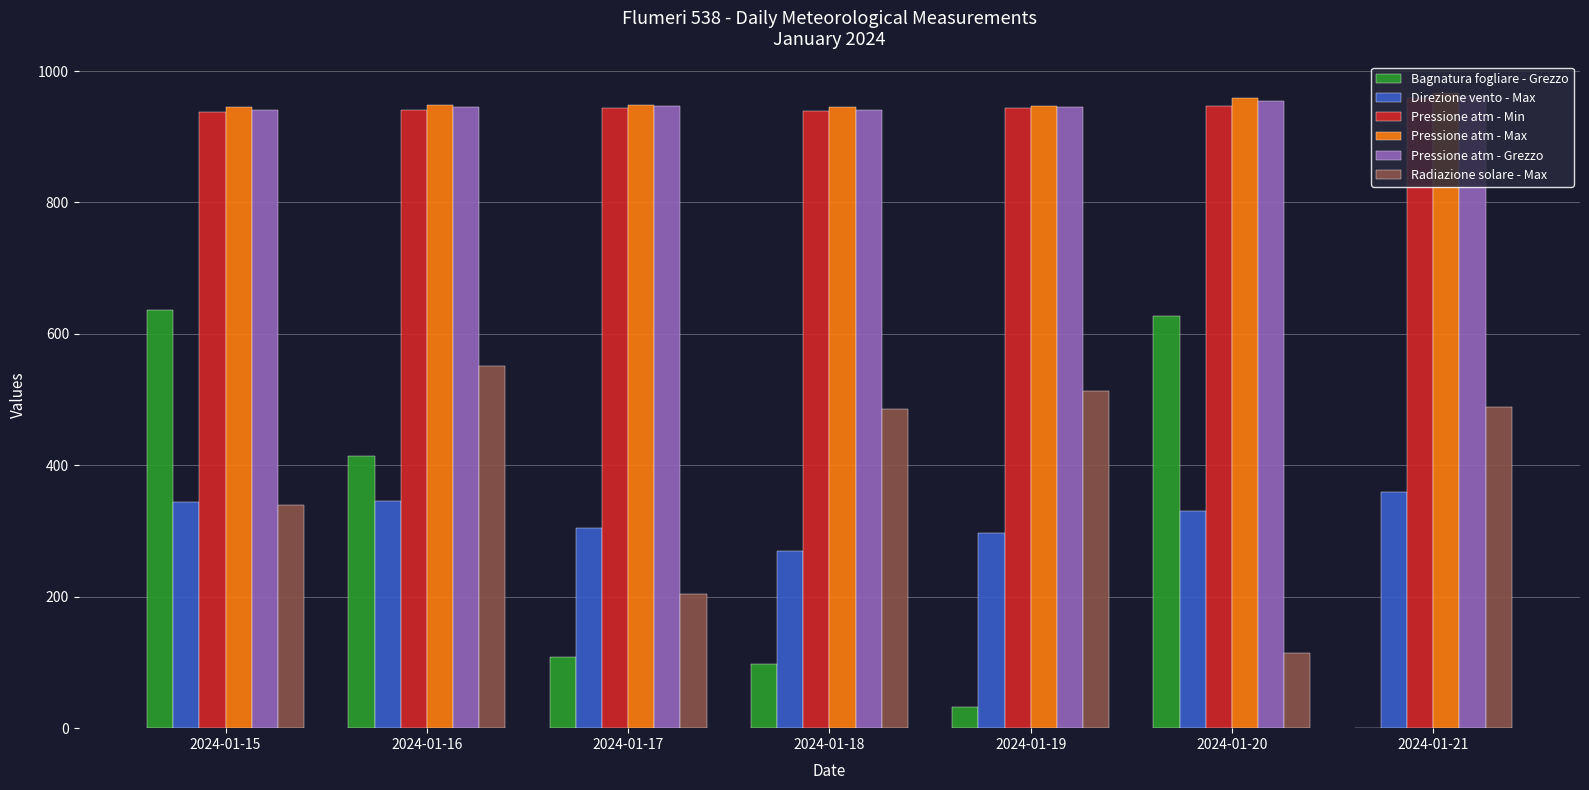

What is the total value across all series at 2024-01-16?

4144.6